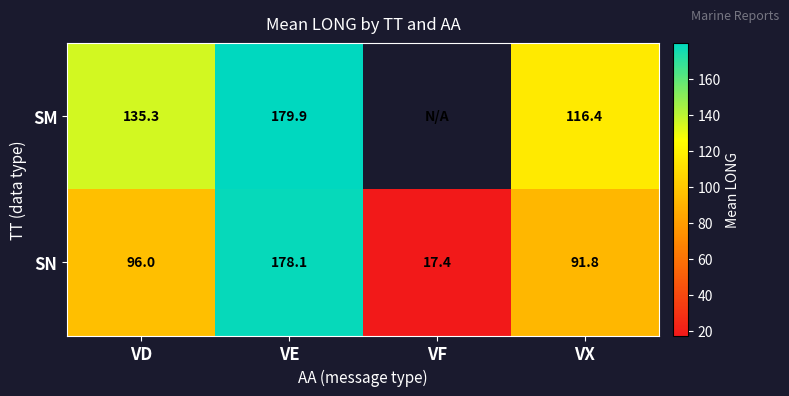

The value of SM at VX is 180.8. True or false?

False